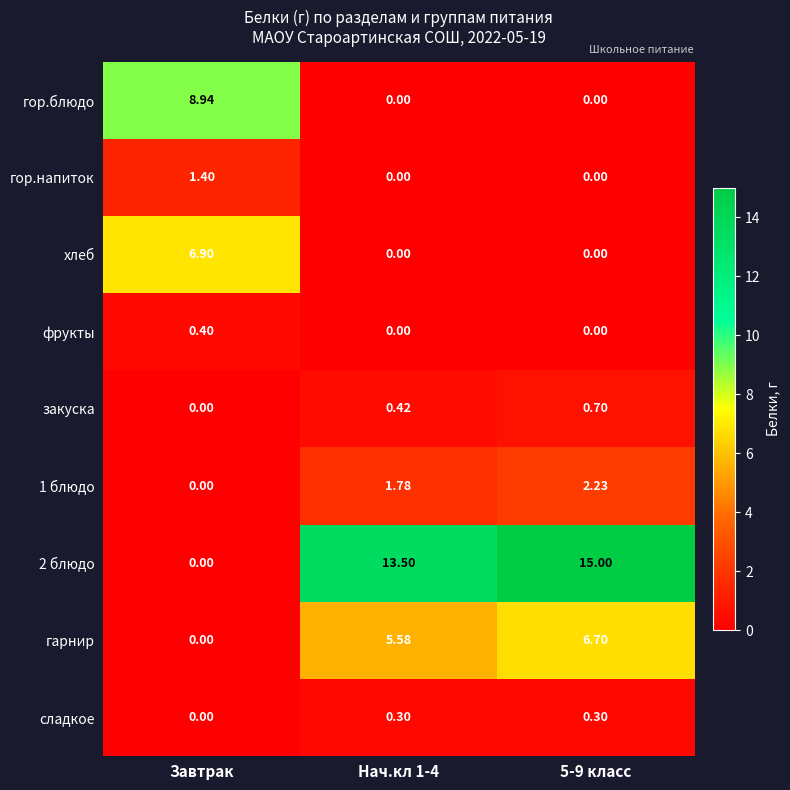

Which category has the highest value in the фрукты series?

Завтрак